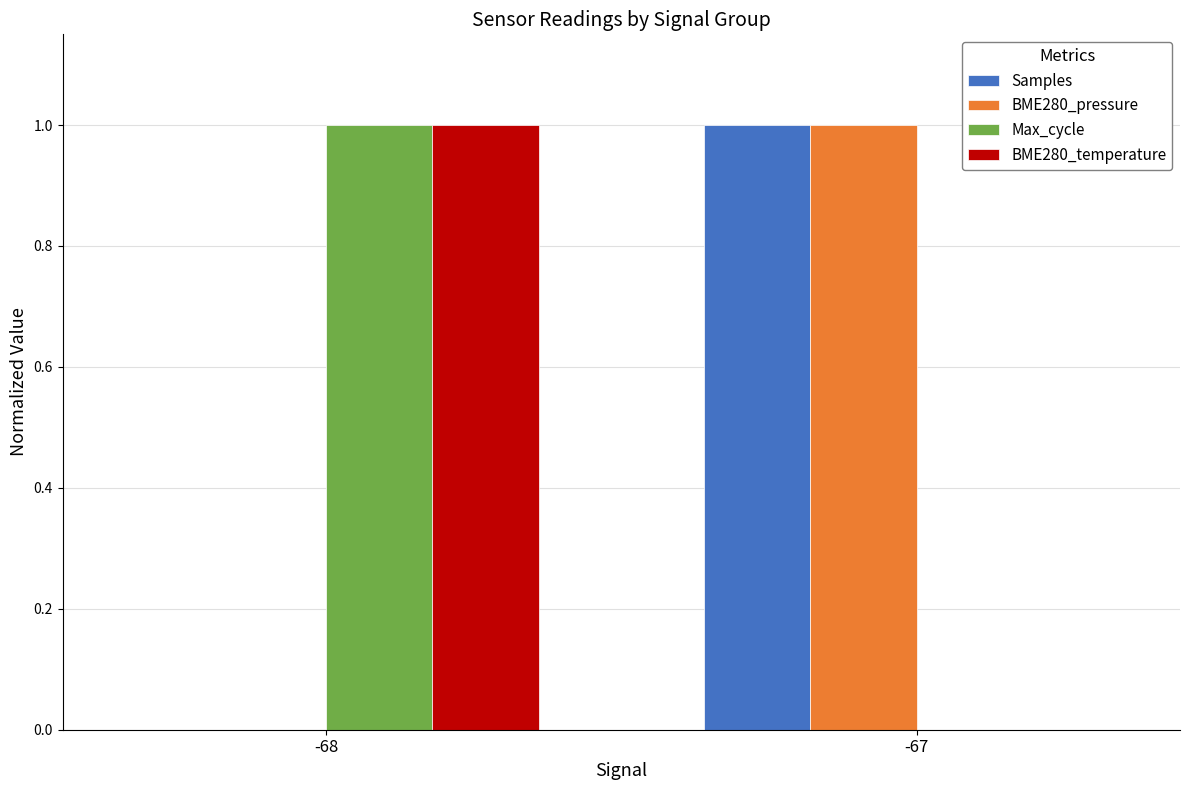

The Max_cycle series shows 1 at -68. True or false?

True